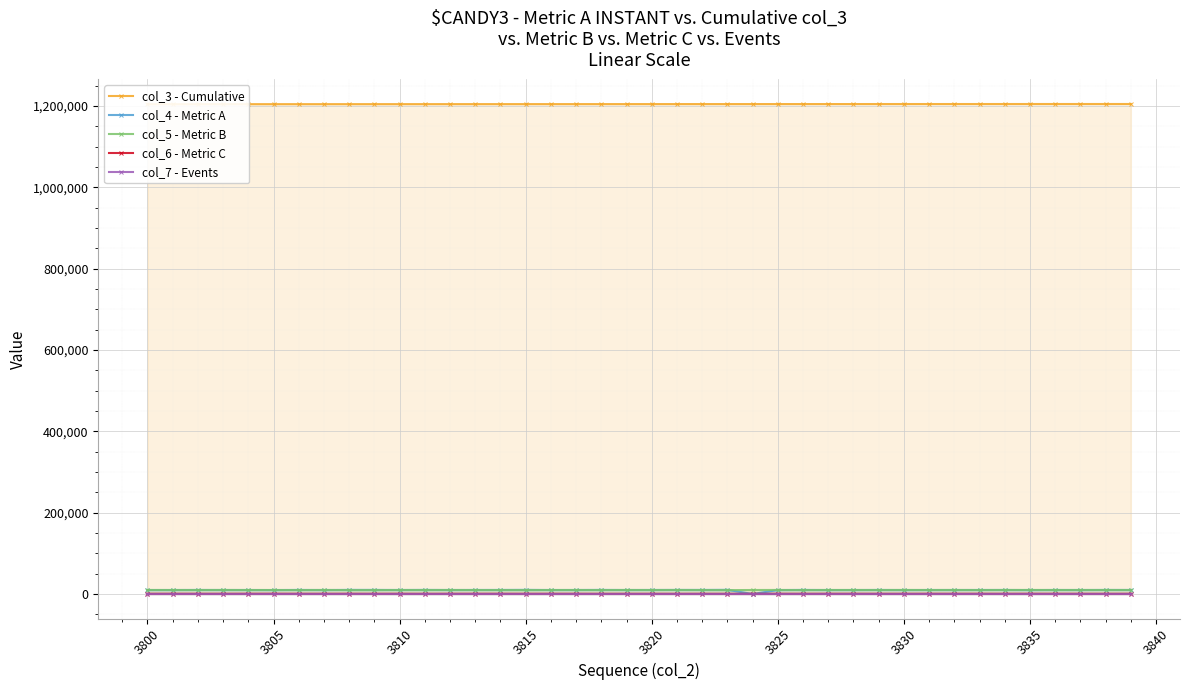

What are all the series names shown in the legend?

col_3 - Cumulative, col_4 - Metric A, col_5 - Metric B, col_6 - Metric C, col_7 - Events